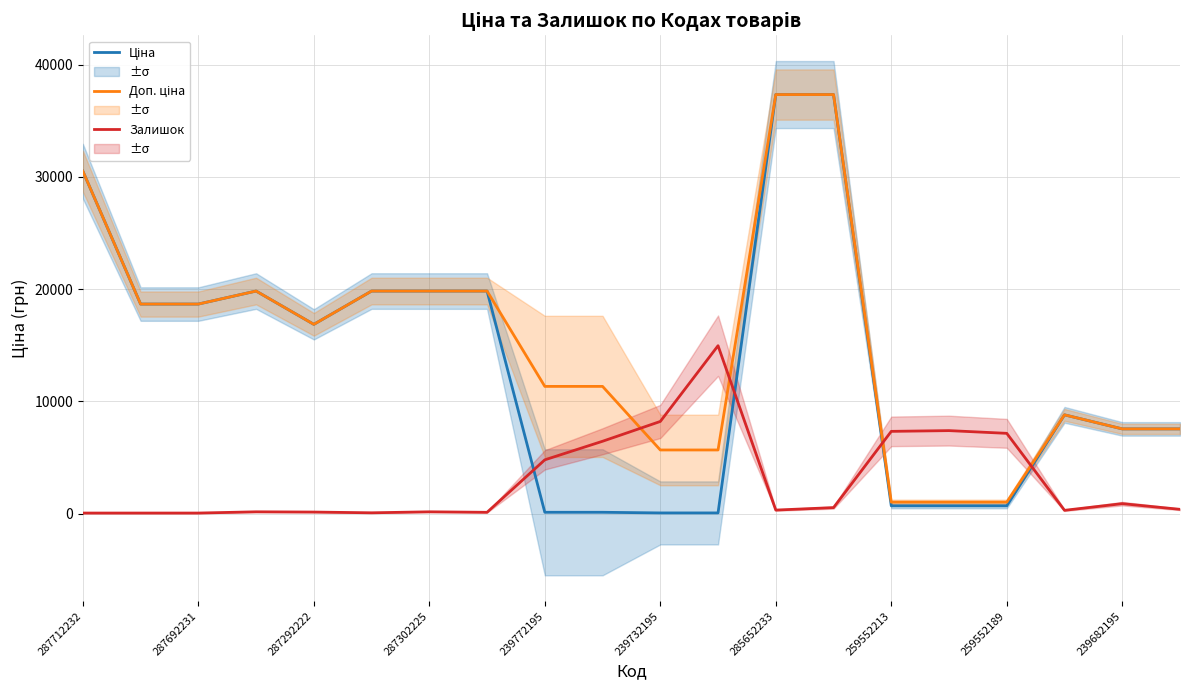

What is the difference between the maximum and minimum values in the Залишок (scaled) series?

14914.5